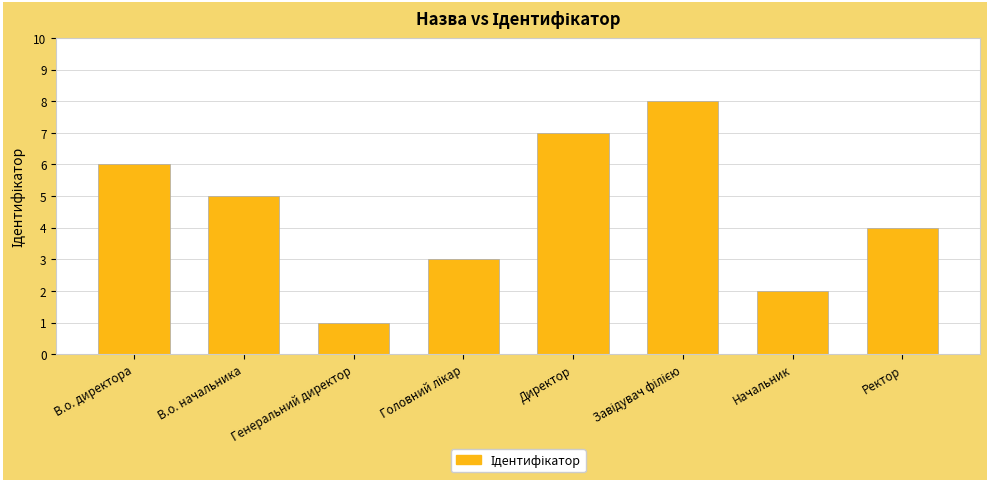

Are the bars horizontal?

No